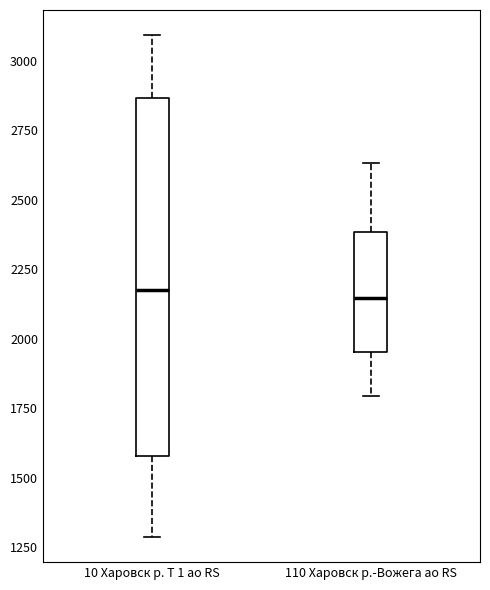

Reading left to right, read every box against the y-axis: the position of its median line, the range the box covers, and the ends of its whiskers. The values are not printed on the chart, so give them approximately, as read against the axis.

10 Харовск р. Т 1 ао RS: median 2200, box 1600 to 2850, whiskers 1300 to 3100
110 Харовск р.-Вожега ао RS: median 2150, box 1950 to 2400, whiskers 1800 to 2650